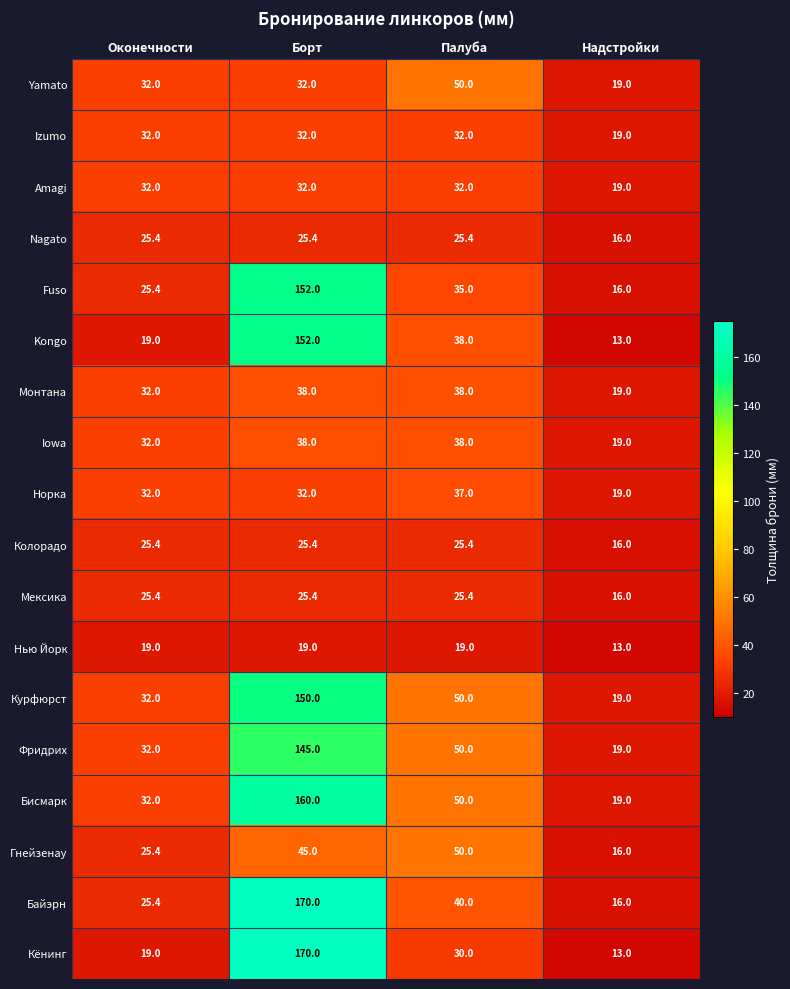

List the labels in order of Бисмарк value, largest first.

Борт, Палуба, Оконечности, Надстройки